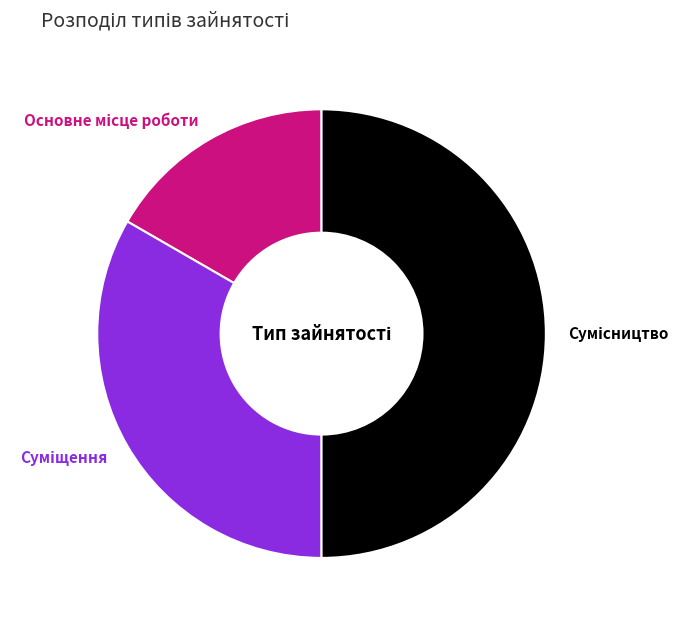

How many slices are in this pie chart?

3